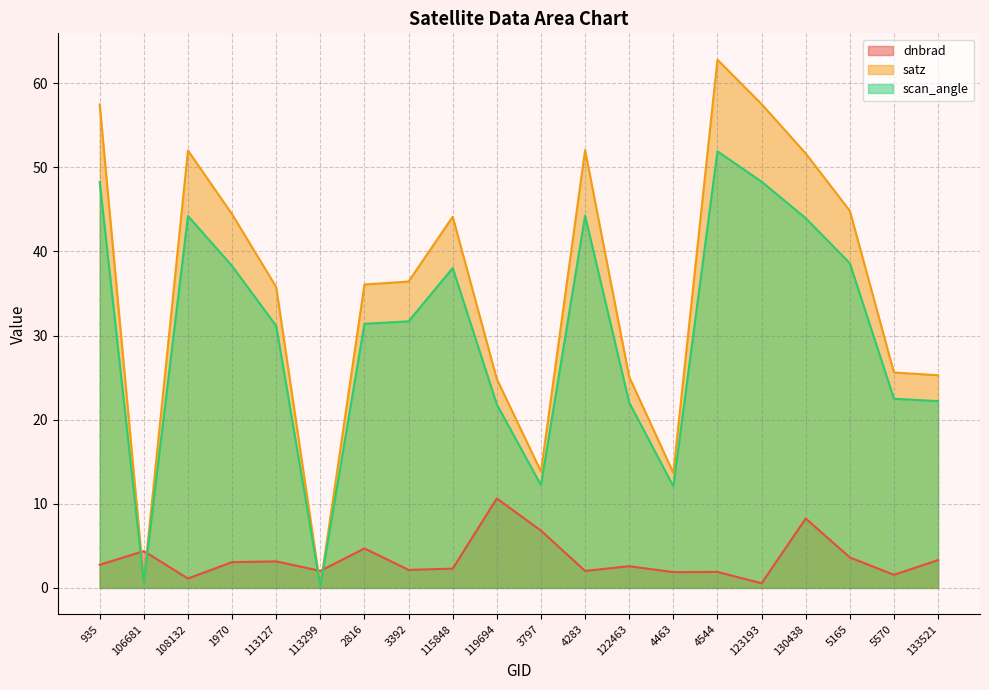

Reading left to right, what are all the values shown in this chart?

dnbrad: 2.7	4.4	1.1	3.1	3.2	2.0	4.7	2.1	2.3	10.6	6.8	2.0	2.6	1.9	1.9	0.5	8.2	3.6	1.6	3.3
satz: 57.5	0.8	52.0	44.4	35.8	0.2	36.1	36.4	44.1	24.8	13.8	52.0	25.1	13.7	62.8	57.5	51.6	44.8	25.6	25.3
scan_angle: 48.3	0.7	44.2	38.3	31.1	0.2	31.4	31.7	38.0	21.8	12.2	44.2	22.0	12.1	51.9	48.3	43.9	38.6	22.5	22.2